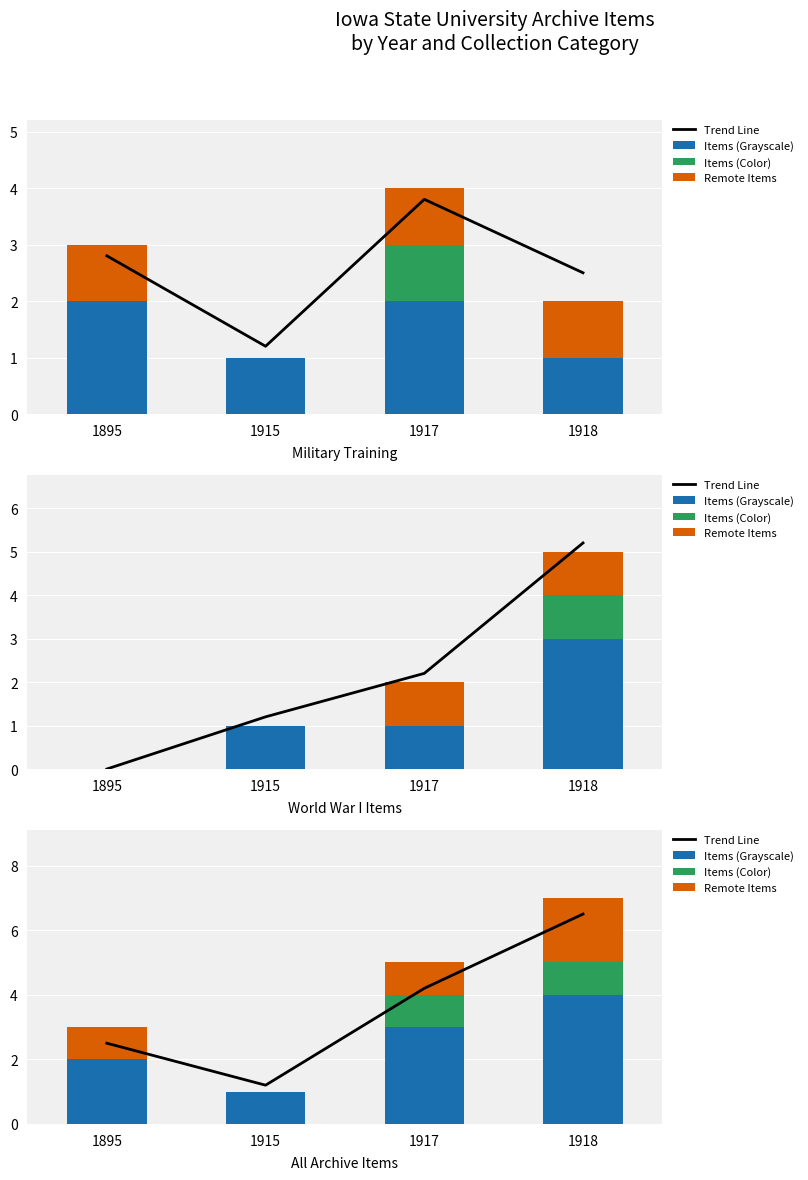

Rank the categories by Items (Color) value from highest to lowest.

1917, 1918, 1895, 1915